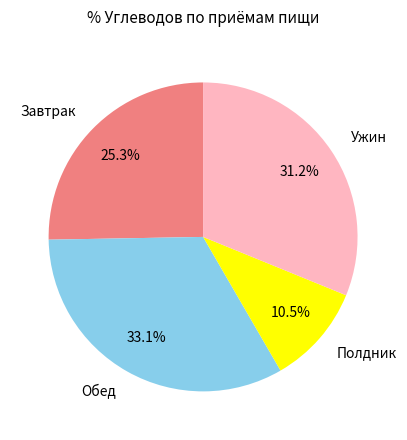

Approximately how many times larger is the value at Обед compared to Ужин?

1.1